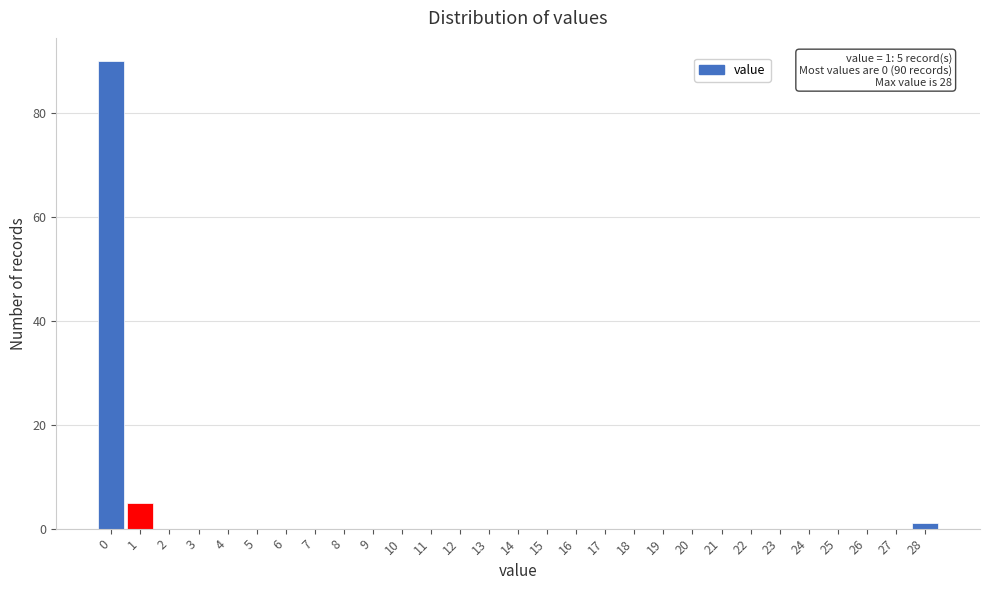

Which range on the x-axis has the tallest bar?

-0.5 to 0.5